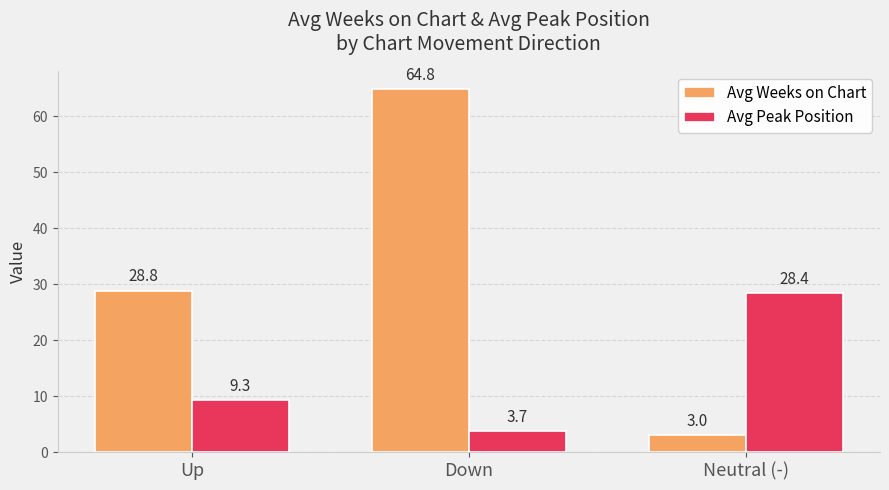

Which series has the largest range (max minus min)?

Avg Weeks on Chart